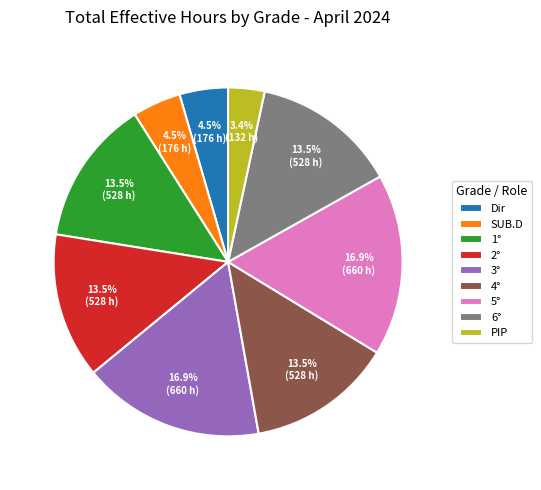

Approximately how many times larger is the value at 3° compared to PIP?

5.0